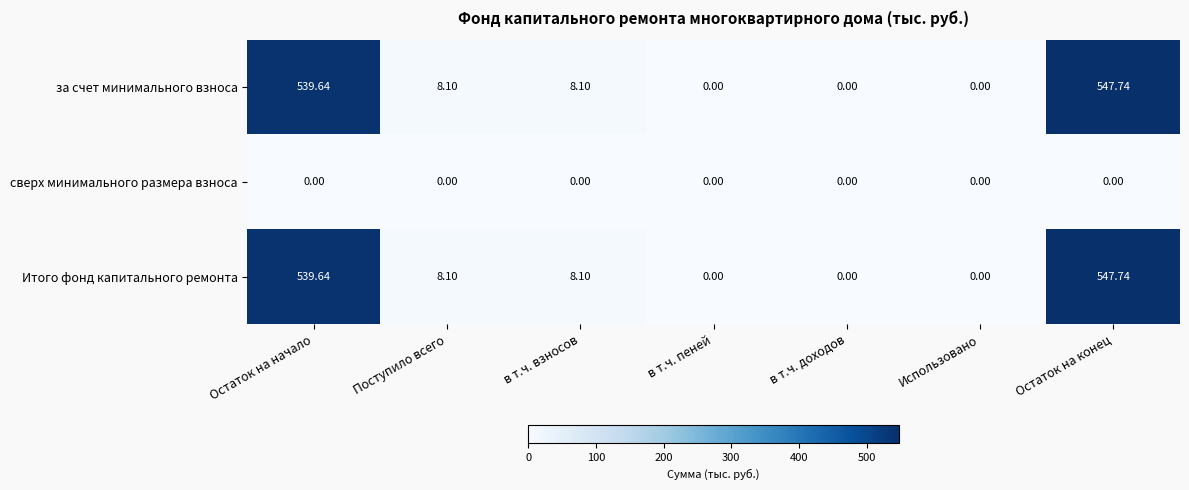

At which category does the chart reach its peak across all series?

Остаток на конец